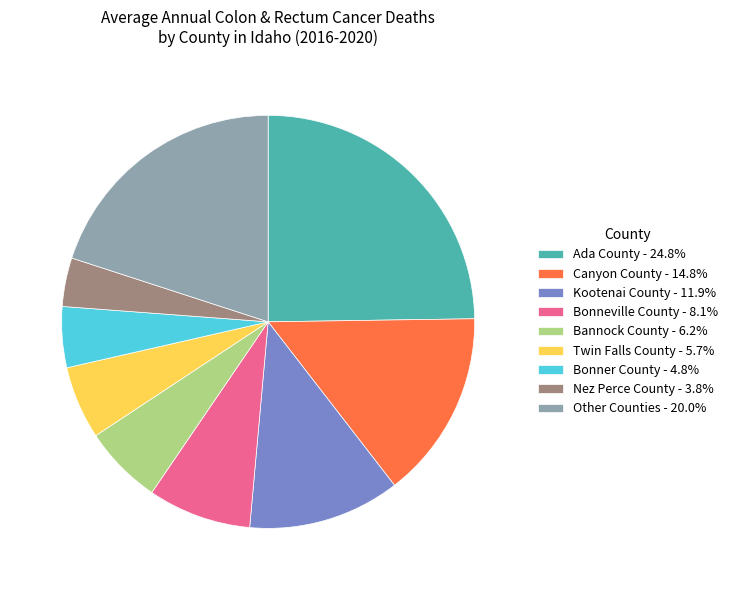

Does Ada County - 24.8% account for over 50% of the chart?

No